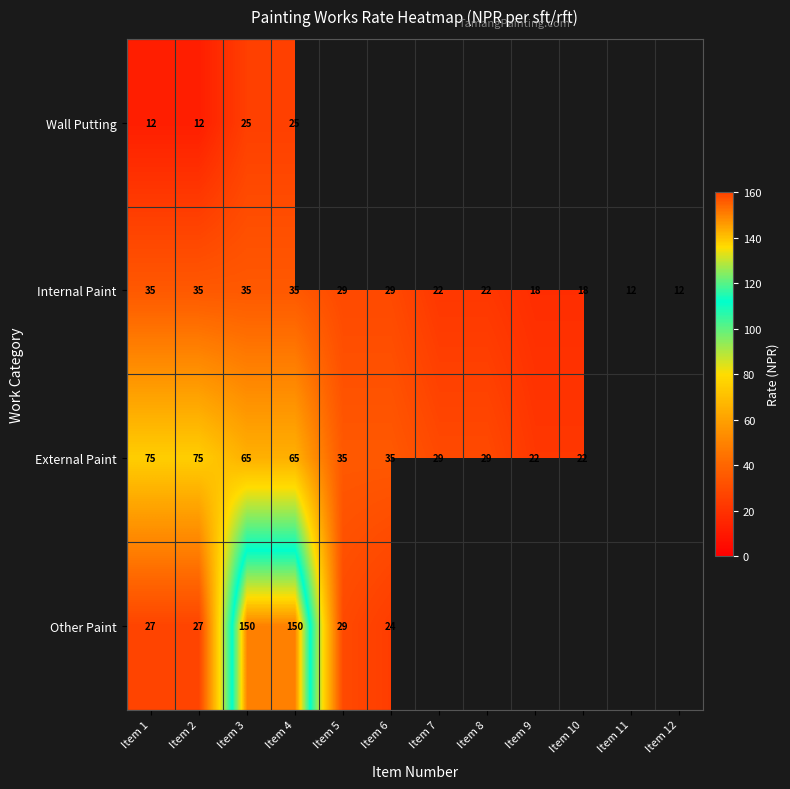

What is the spread (max minus min) of values at Item 1?

63